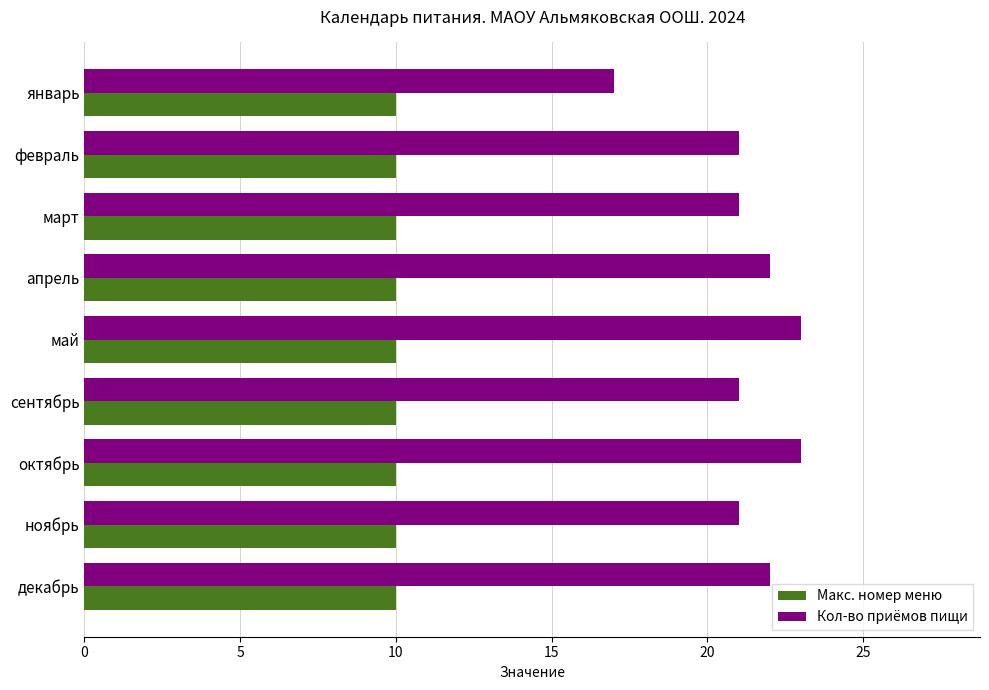

Which series has the widest spread of values?

Кол-во приёмов пищи